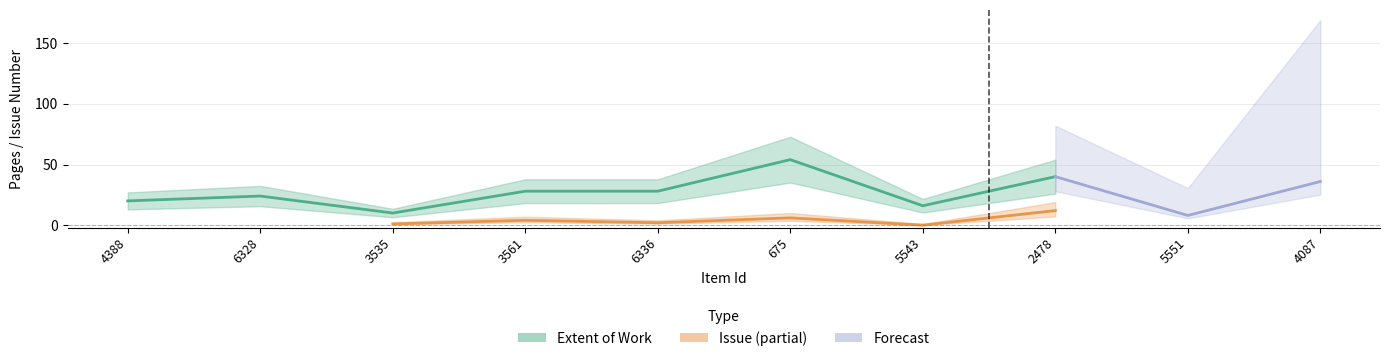

At which category does the chart reach its minimum across all series?

5543